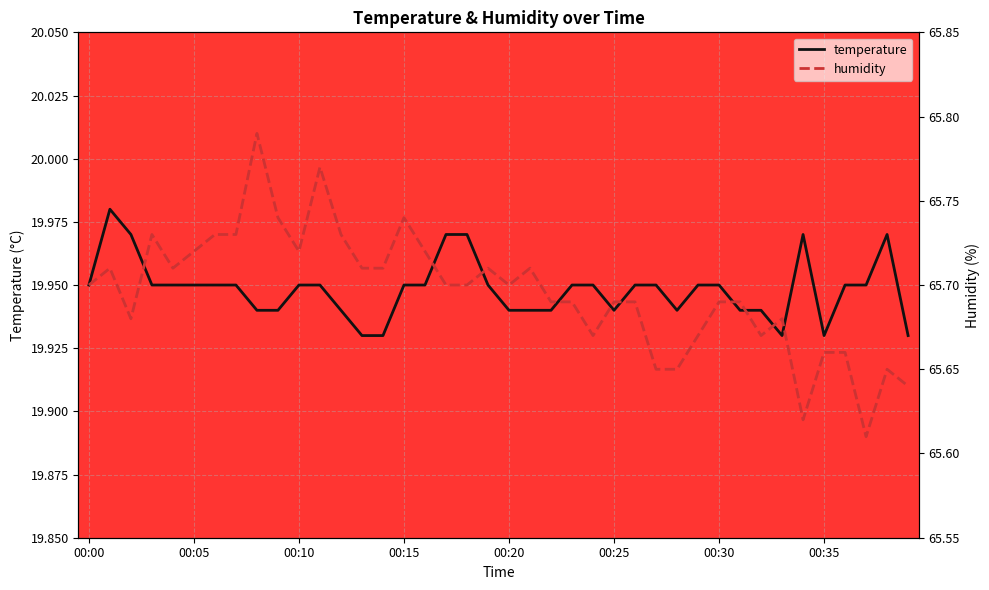

Which series has the widest spread of values?

humidity